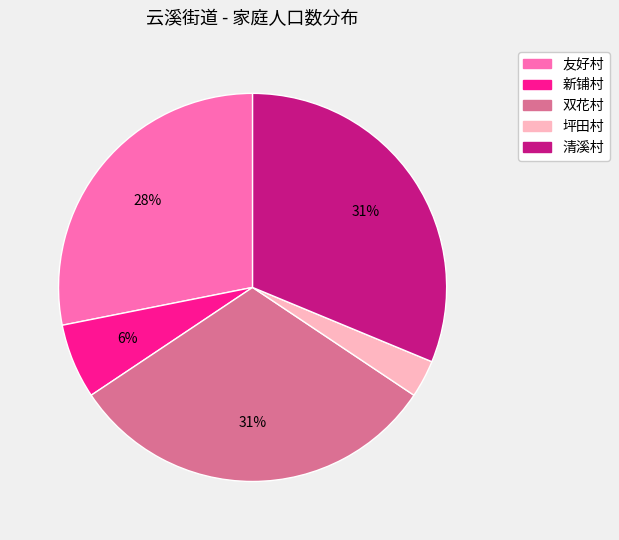

How many slices are in this pie chart?

5